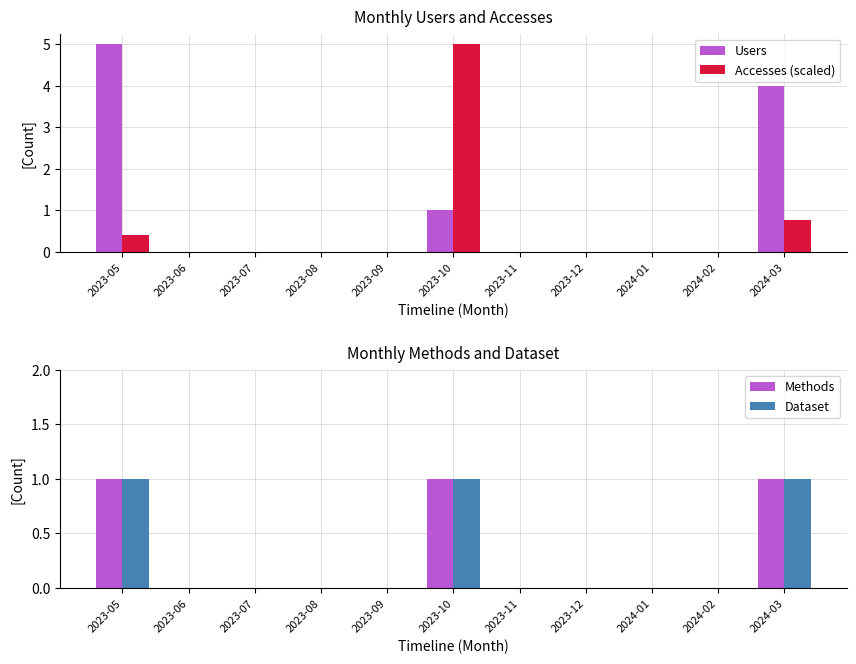

Between 2023-12 and 2023-11, which is larger?

2023-12